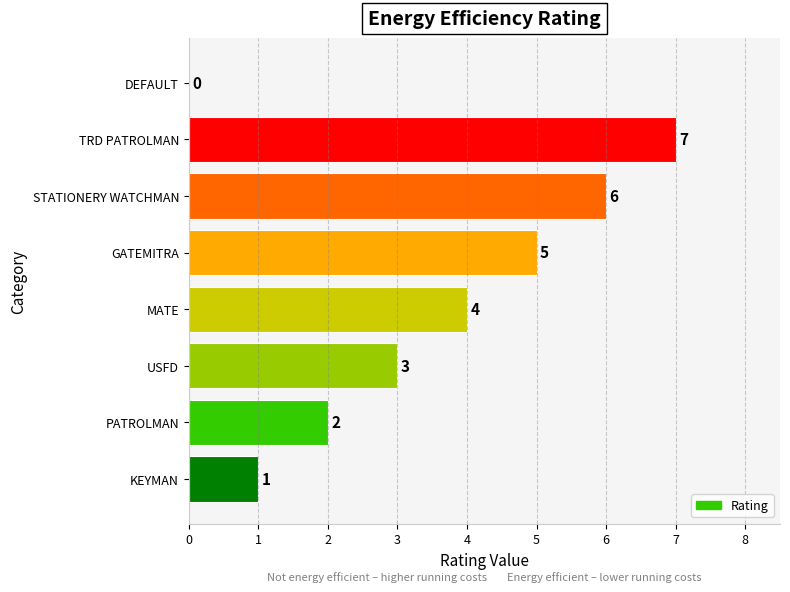

What is the greatest value displayed?

7